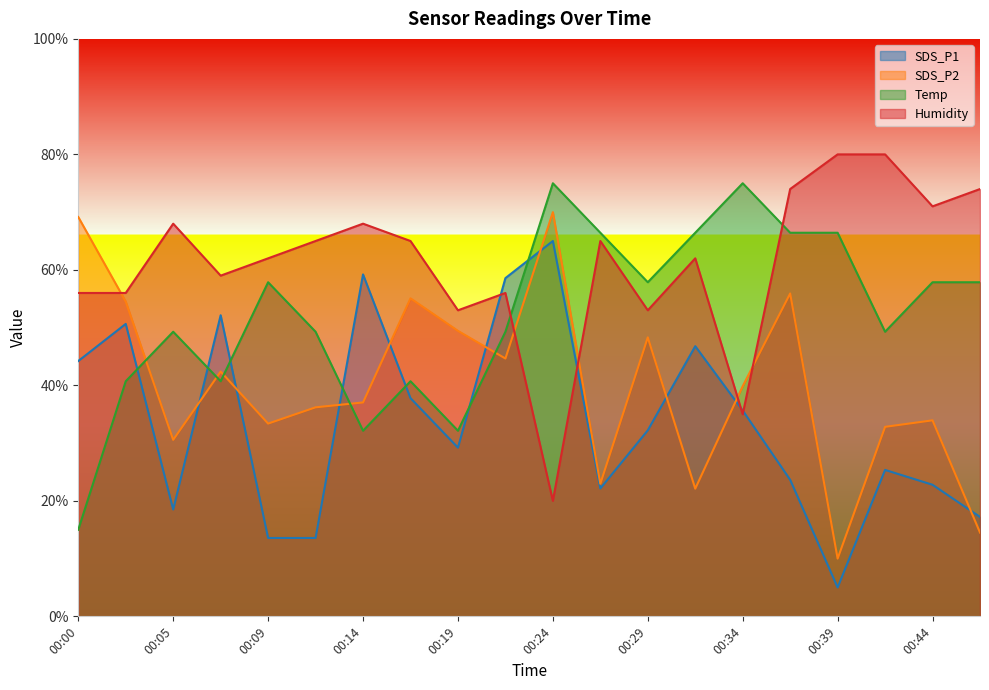

What is the smallest value displayed?

5.0